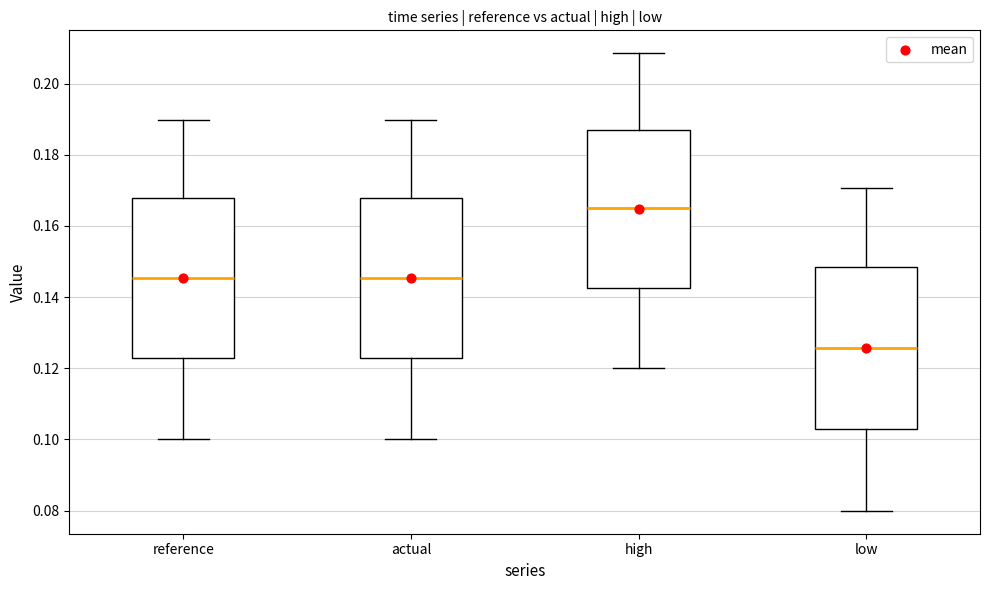

Where does the median line of the box for high sit on the y-axis? The values are not printed on the chart, so give them approximately, as read against the axis.

0.164